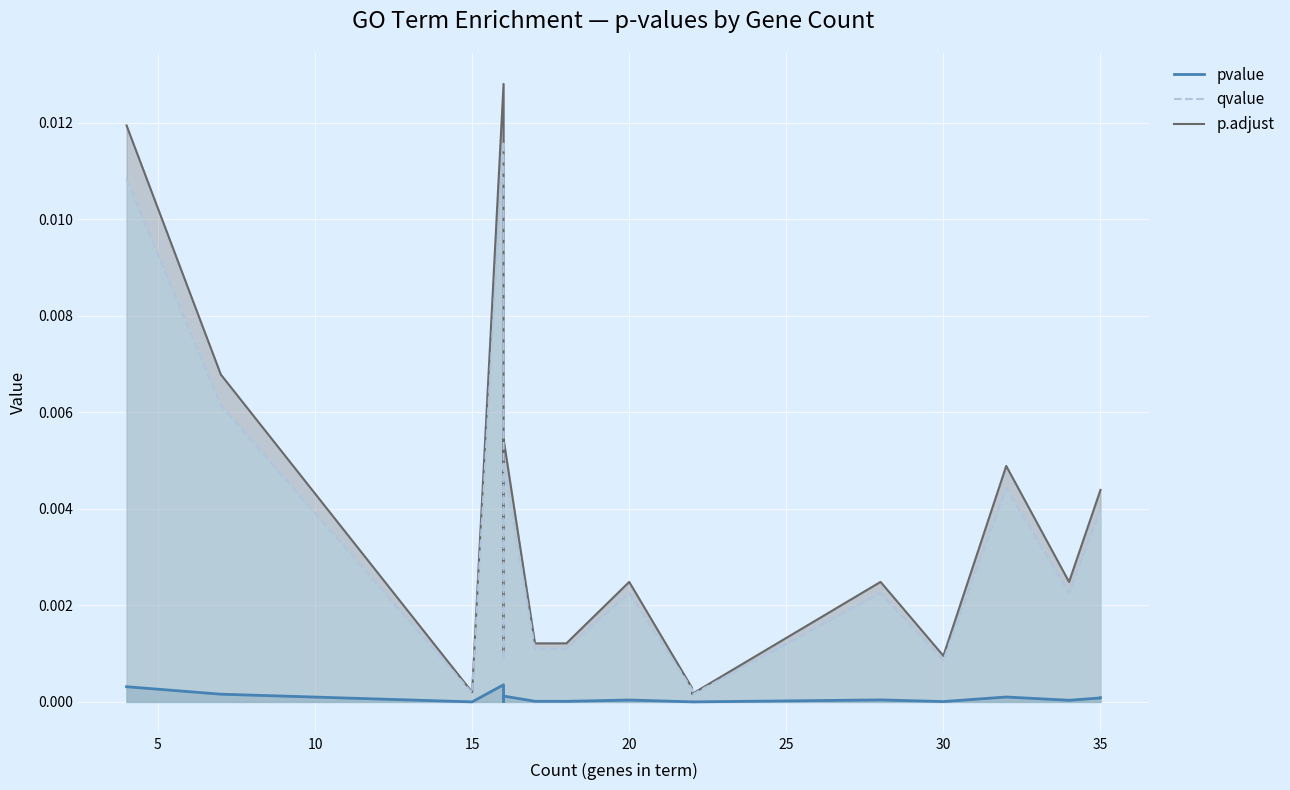

At which category is the sum across all series the highest?

16